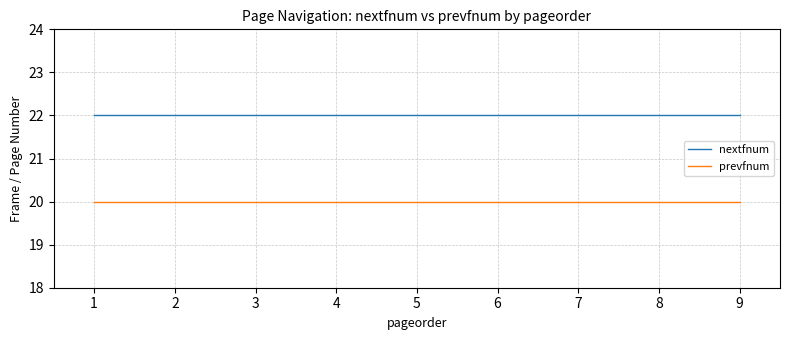

Reading right to left, extract all data points from this chart.

nextfnum: 22	22	22	22	22	22	22	22	22
prevfnum: 20	20	20	20	20	20	20	20	20